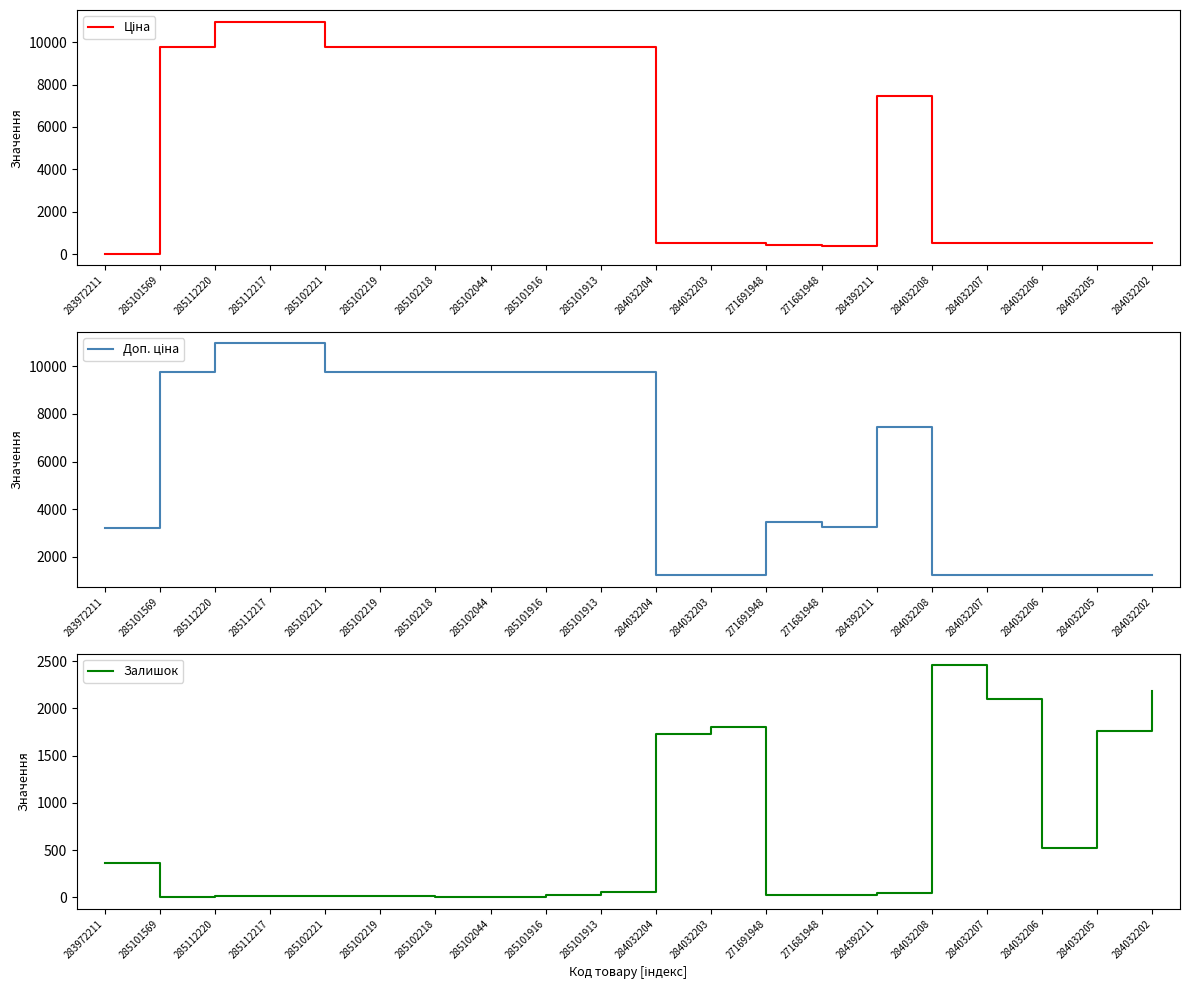

The Ціна series shows 15973.5 at 285102218. True or false?

False